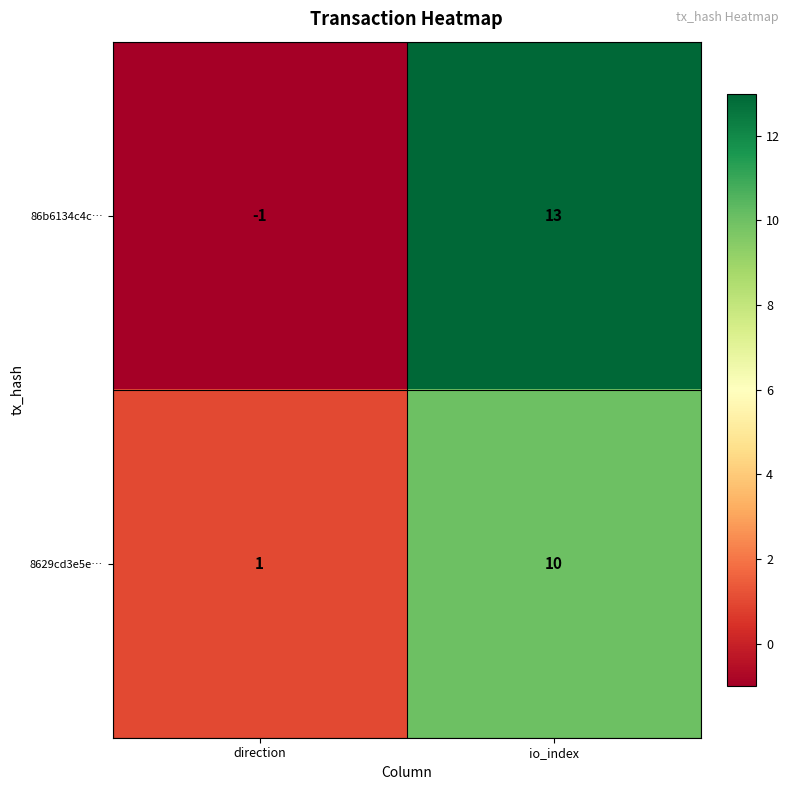

Count the number of categories in the chart.

2